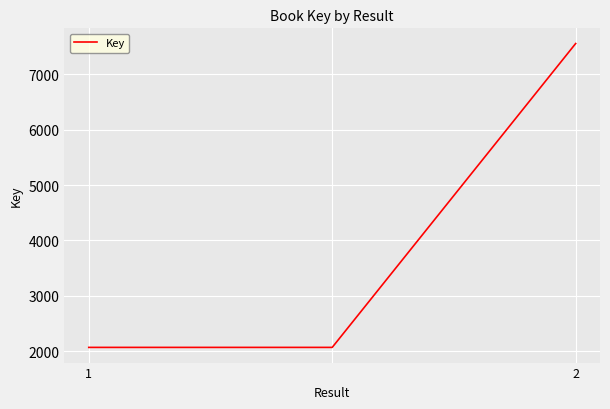

What is the greatest value displayed?

7554